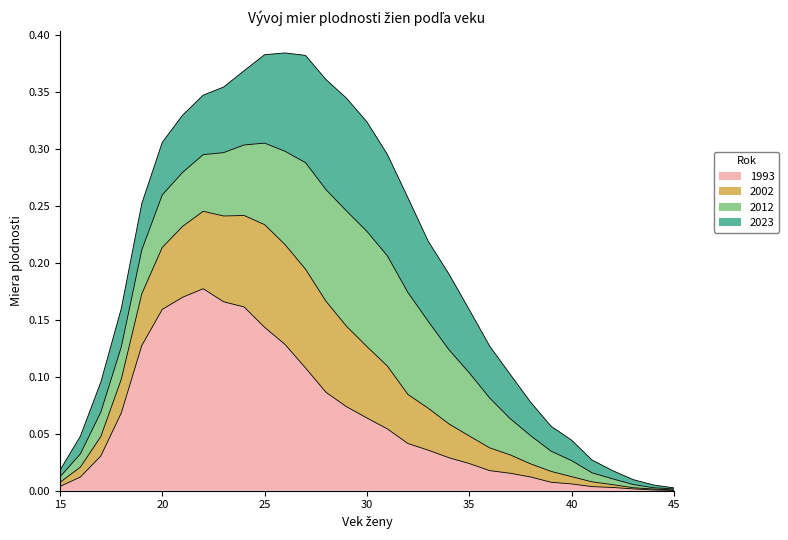

Which has a higher value, 20 or 37?

20